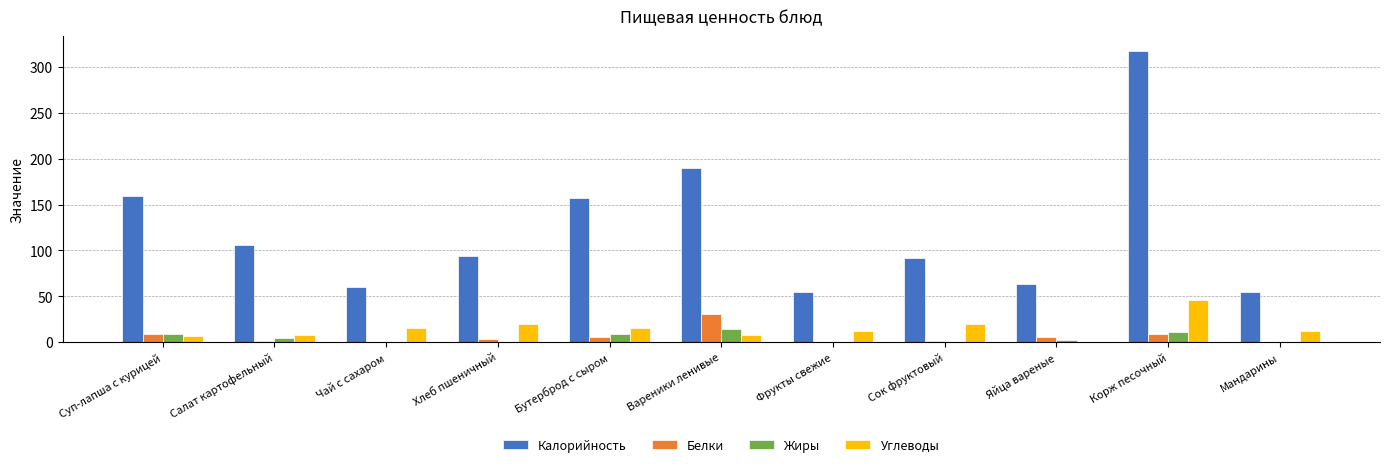

What value does the Калорийность series have at Вареники ленивые?

190.0